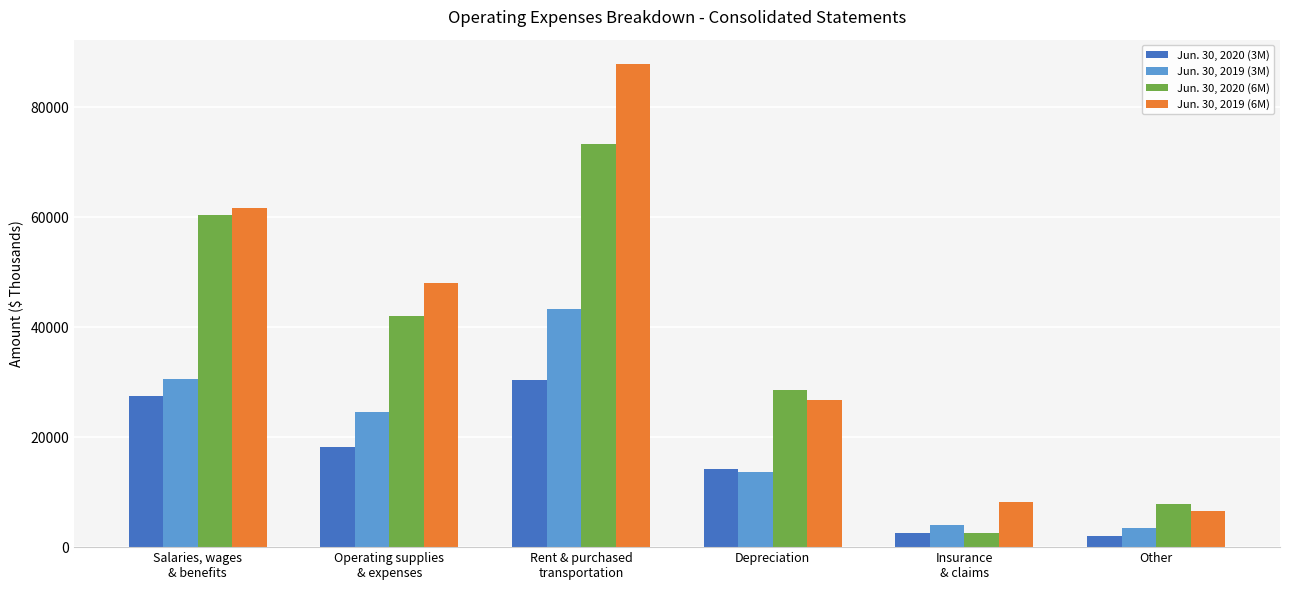

At how many categories does at least one series exceed 10581?

4